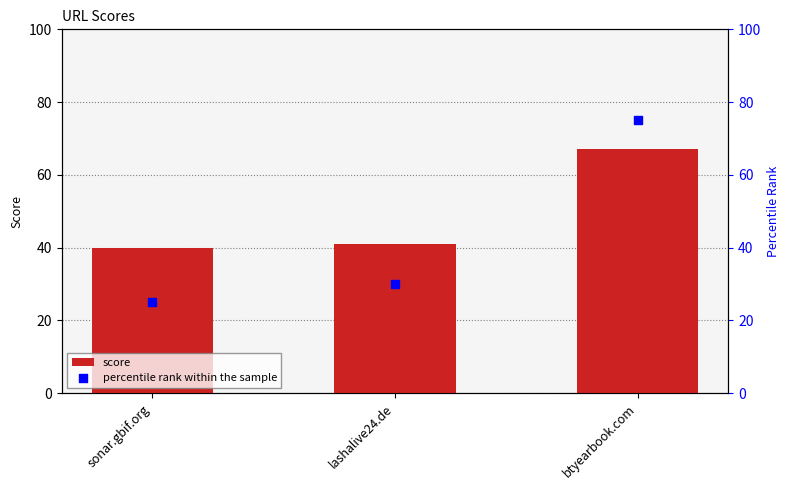

Which series has the largest total across all categories?

score